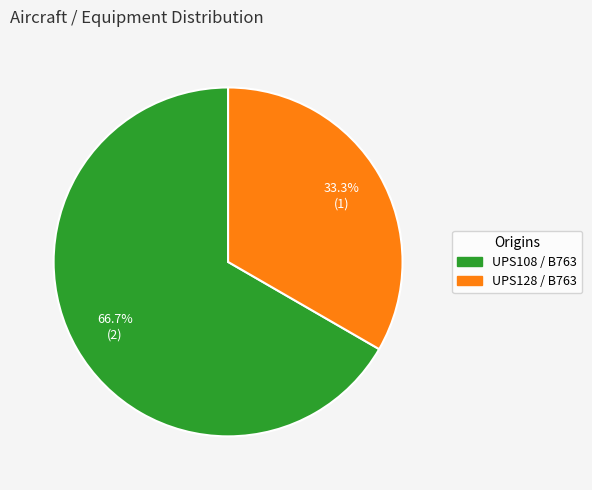

Is there any slice that represents more than half of the pie?

Yes